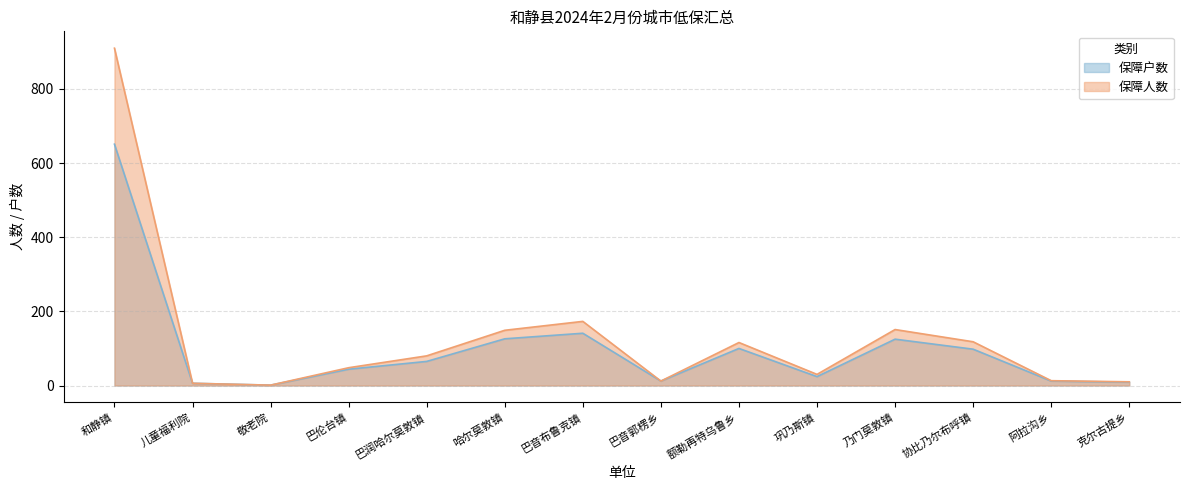

Which series has the largest total across all categories?

保障人数